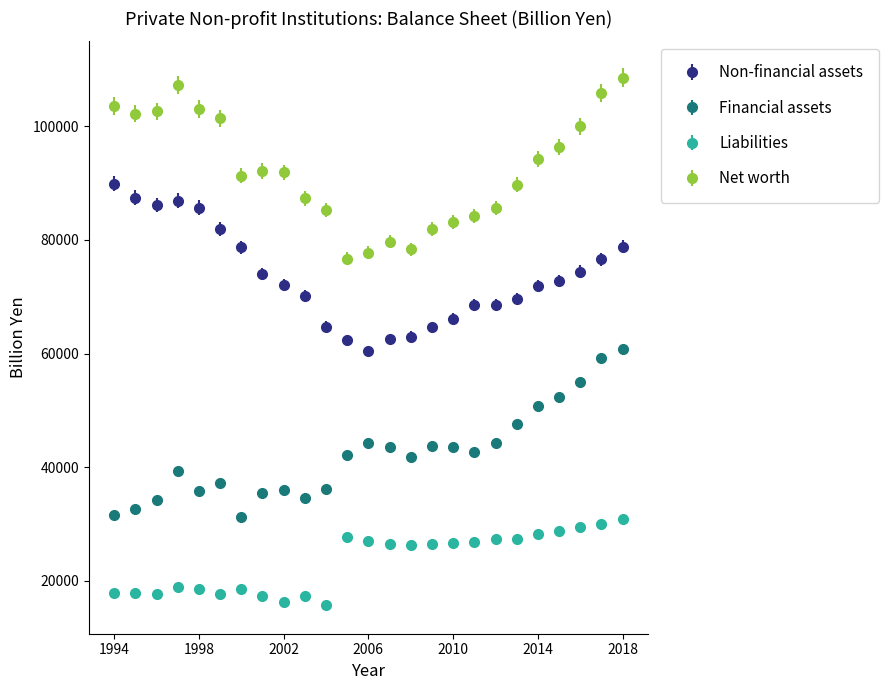

Which series has the largest total across all categories?

Net worth